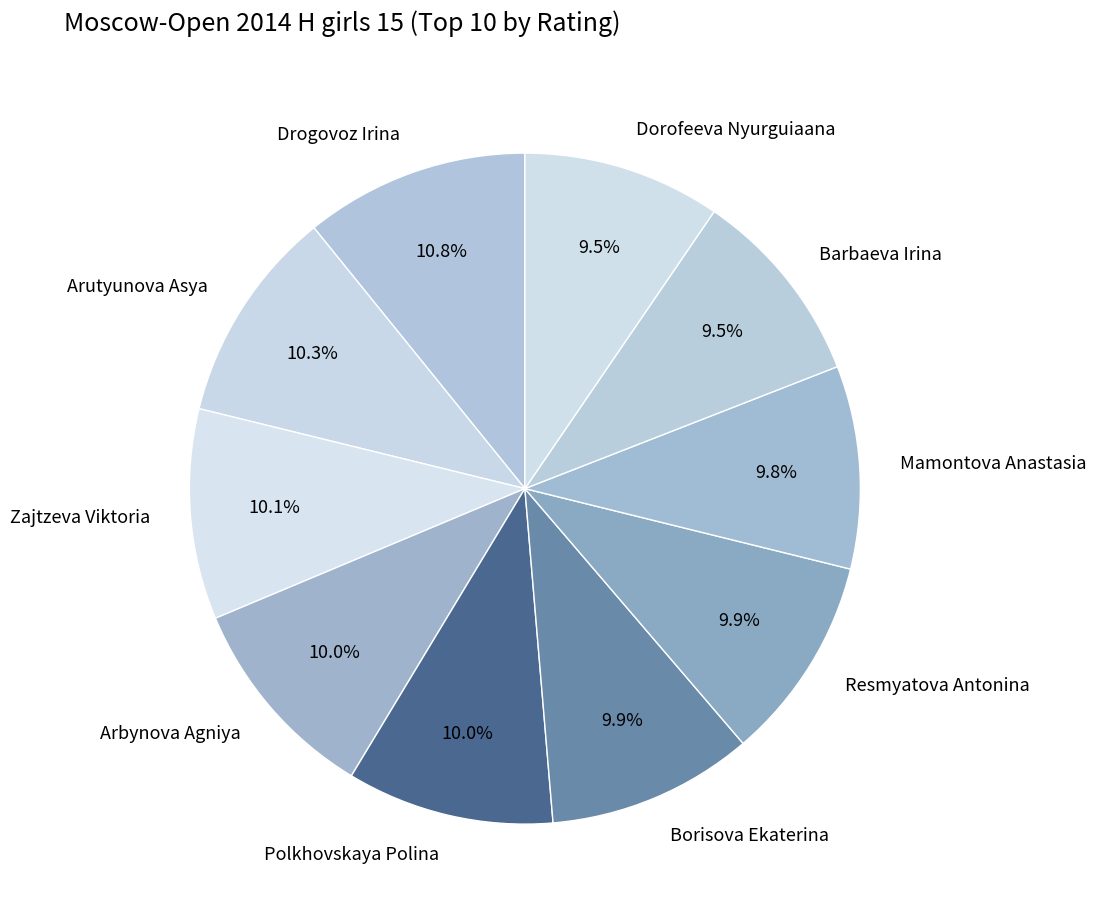

Count the number of slices in the pie.

10